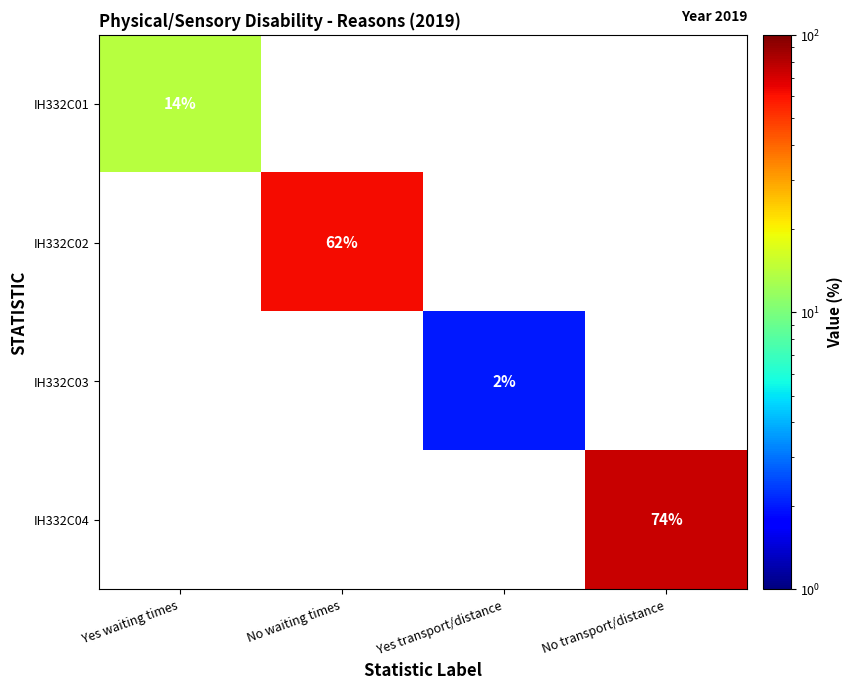

Is it true that IH332C01 equals 8 at Yes waiting times?

False